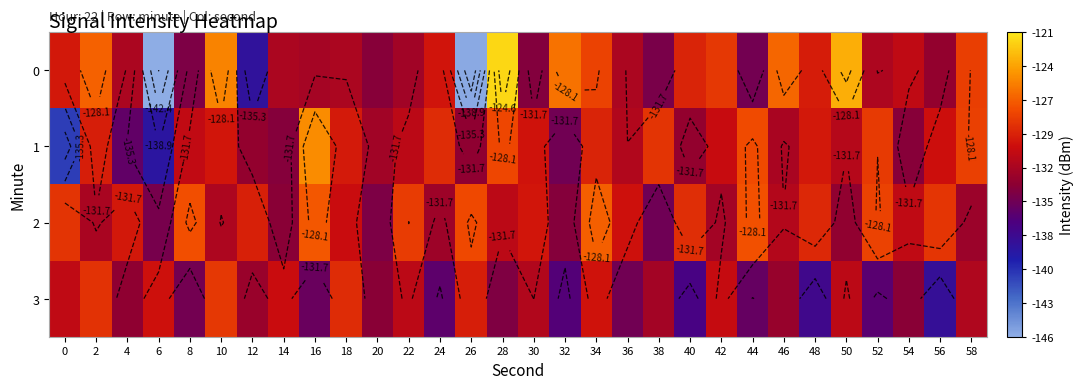

What is the difference between the maximum and minimum values in the 0 series?

24.4